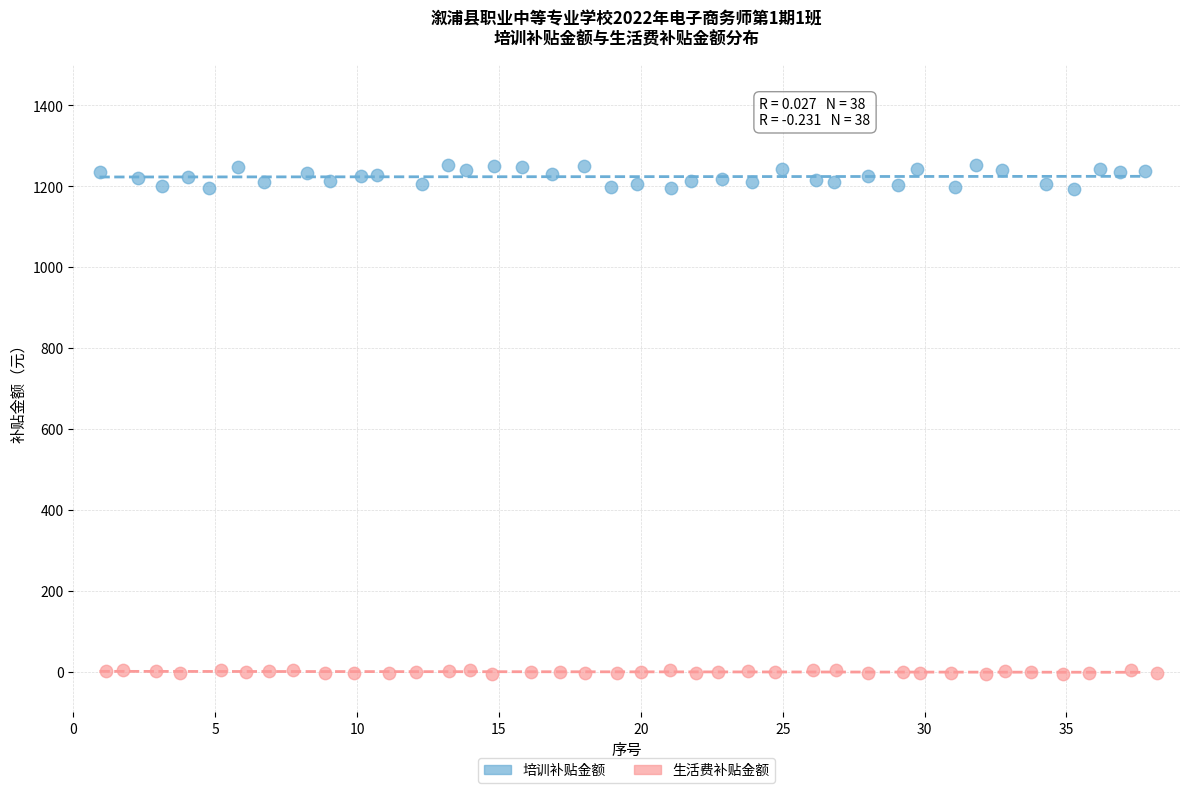

Which series has the widest spread of Y values?

培训补贴金额